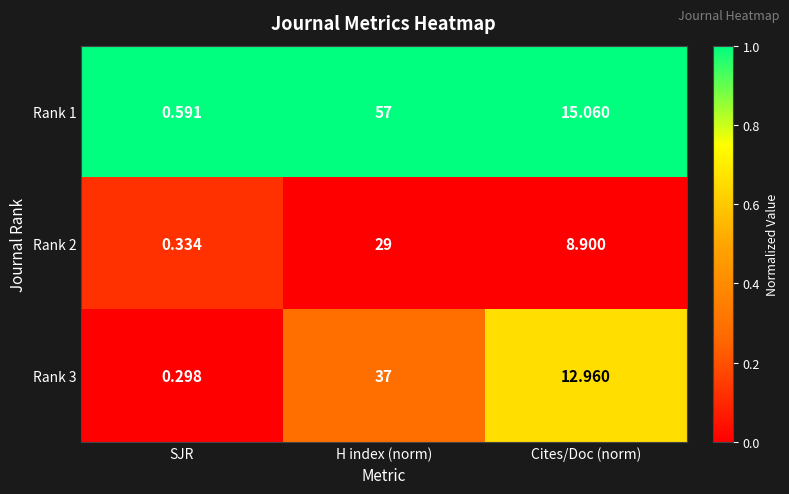

At which category is the sum across all series the highest?

H index (norm)